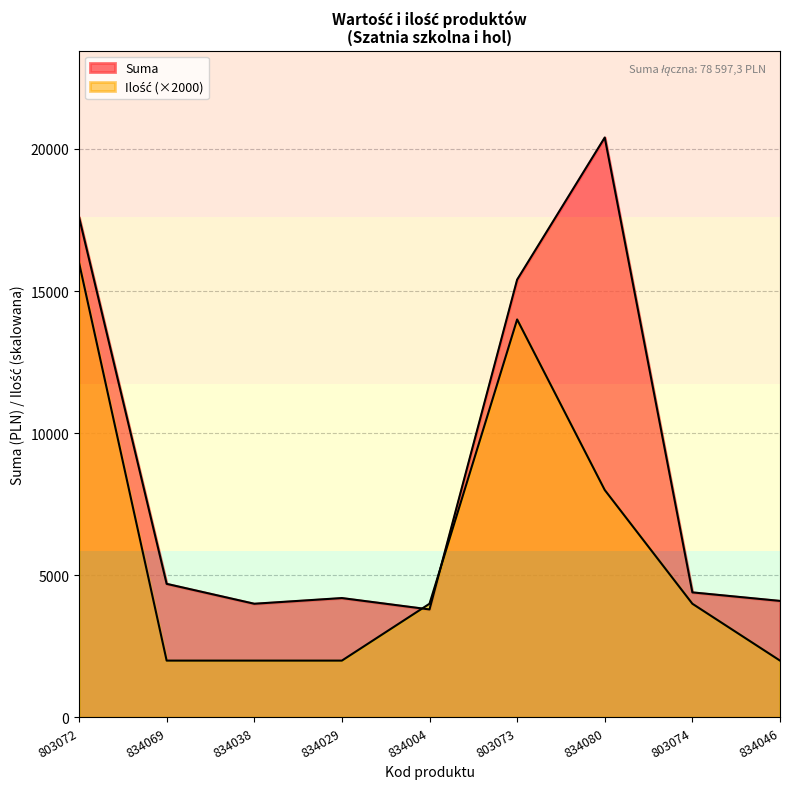

What are all the series names shown in the legend?

Suma, Ilość